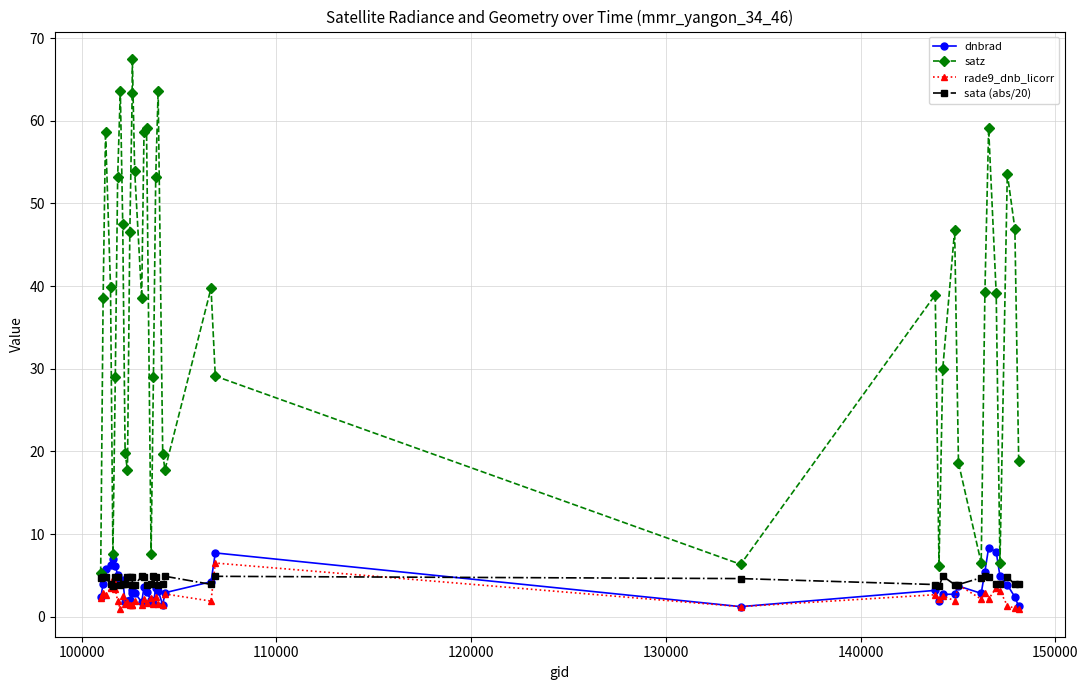

True or false: satz and dnbrad cross at least once.

False